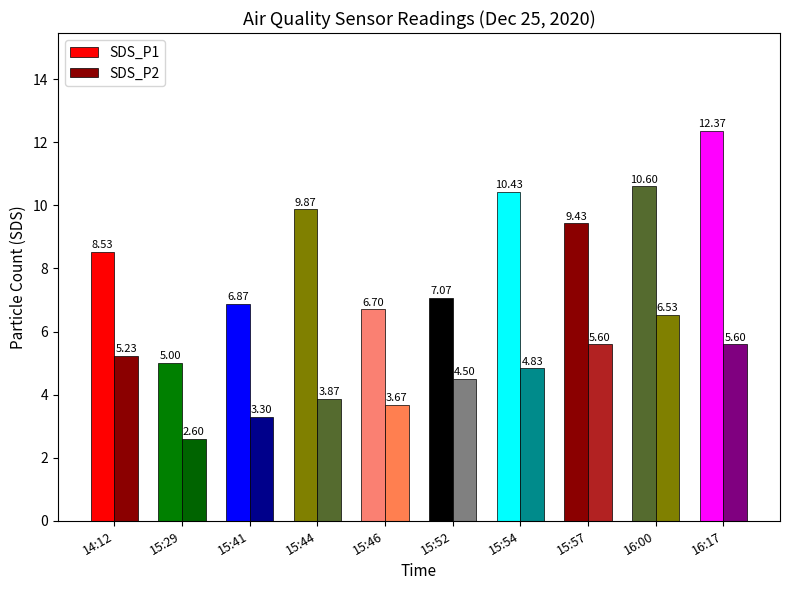

What is the average value of the SDS_P2 series?

4.6